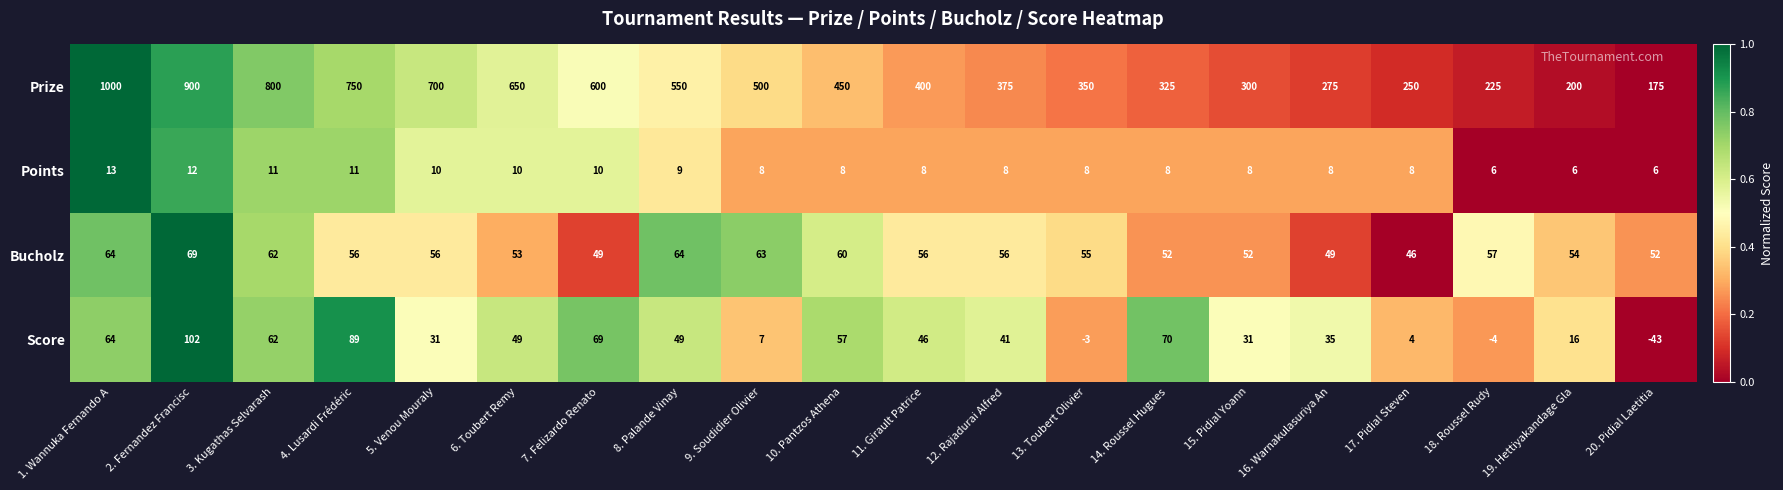

What is the difference between the Score values at 4. Lusardi Frédéric and 6. Toubert Remy?

40